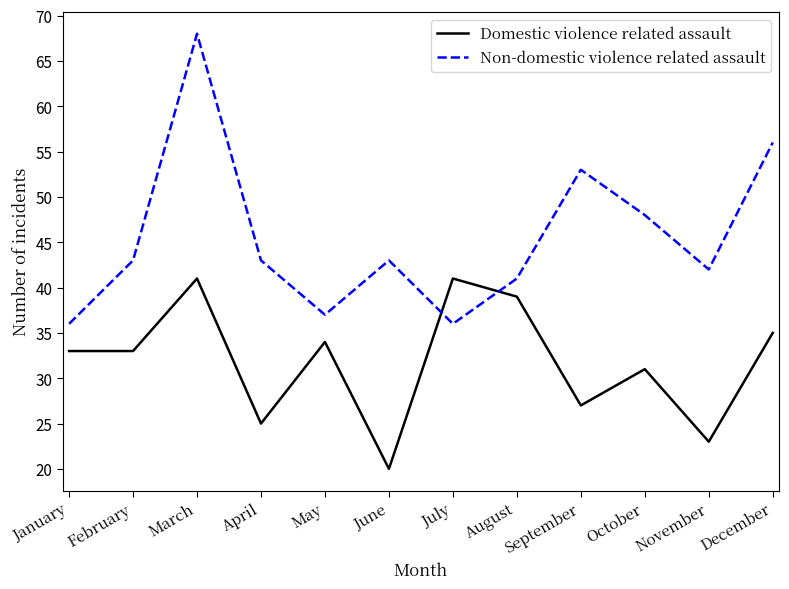

How many intersections are there between Non-domestic violence related assault and Domestic violence related assault?

2